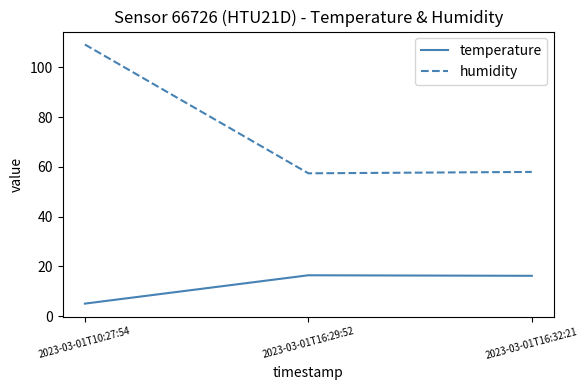

What is the difference between the temperature values at 2023-03-01T16:29:52 and 2023-03-01T16:32:21?

0.2